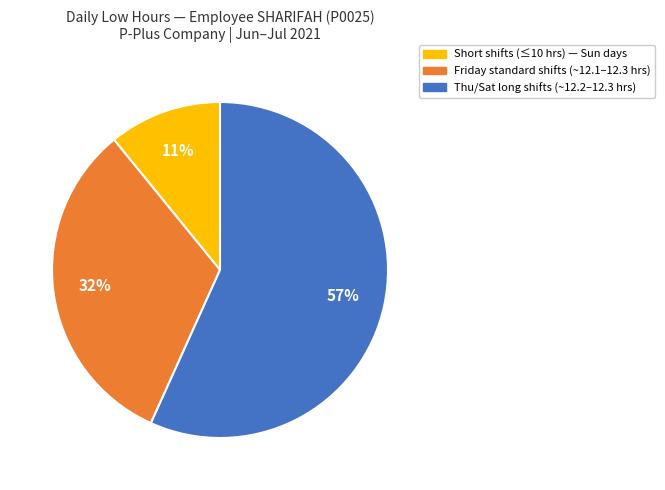

Count the number of slices in the pie.

3